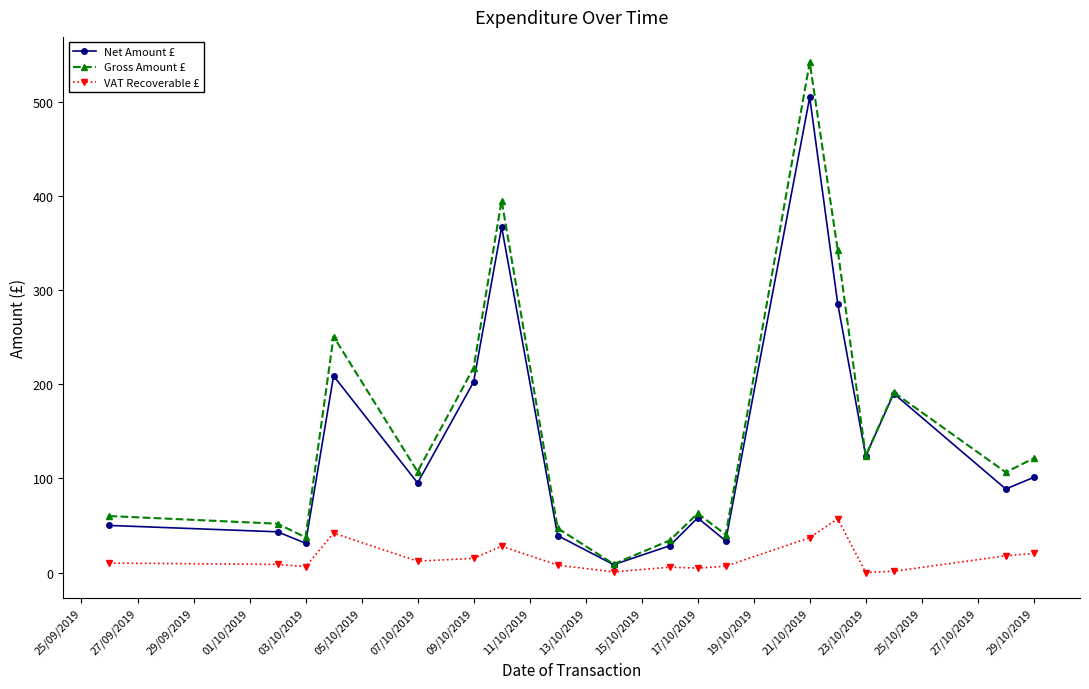

Rank the series by their maximum value, from lowest to highest.

VAT Recoverable £, Net Amount £, Gross Amount £